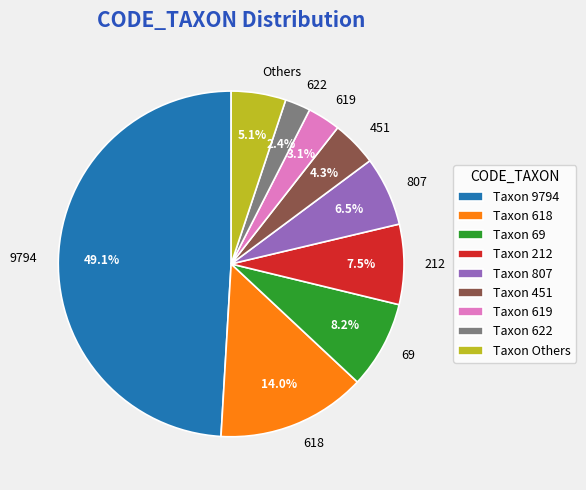

How many slices are in this pie chart?

9